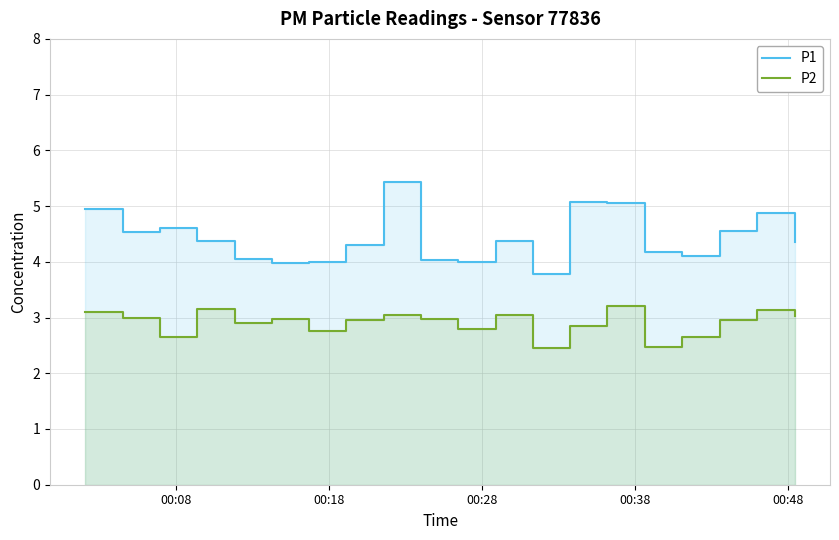

Reading left to right, transcribe all the data shown in this chart.

P1: 5.0	4.5	4.6	4.4	4.0	4.0	4.0	4.3	5.4	4.0	4.0	4.4	3.8	5.1	5.0	4.2	4.1	4.5	4.9	4.3
P2: 3.1	3.0	2.6	3.1	2.9	3.0	2.8	3.0	3.0	3.0	2.8	3.0	2.5	2.9	3.2	2.5	2.6	3.0	3.1	3.0